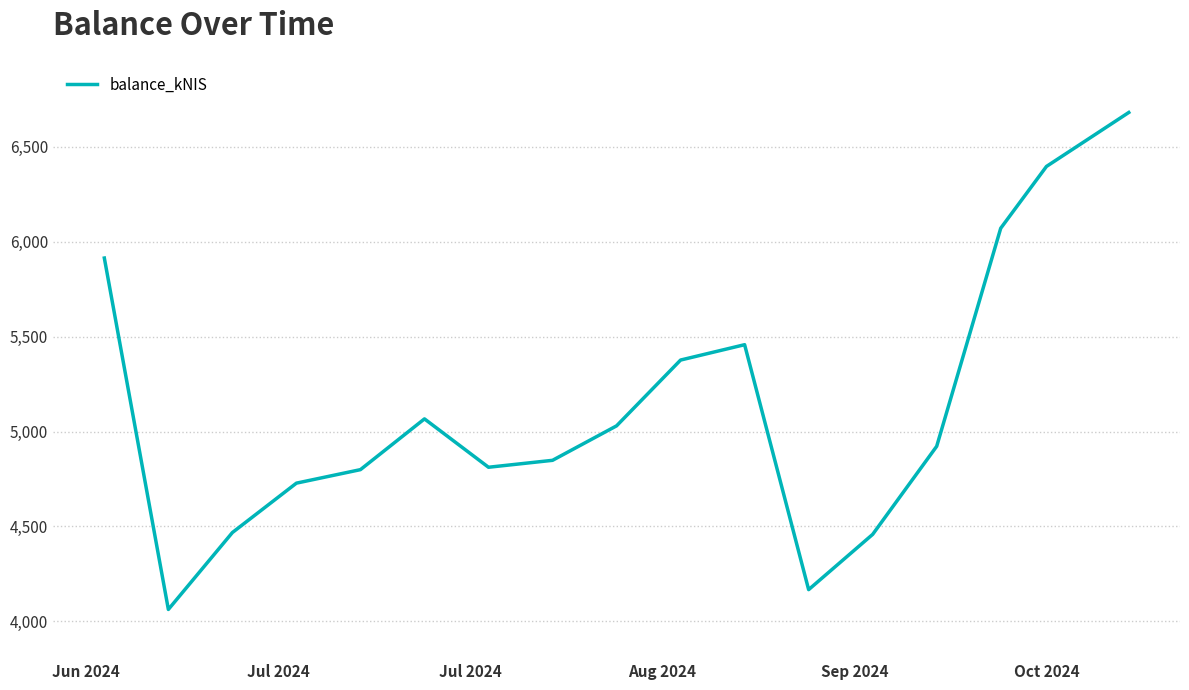

What is the smallest value displayed?

4062.6